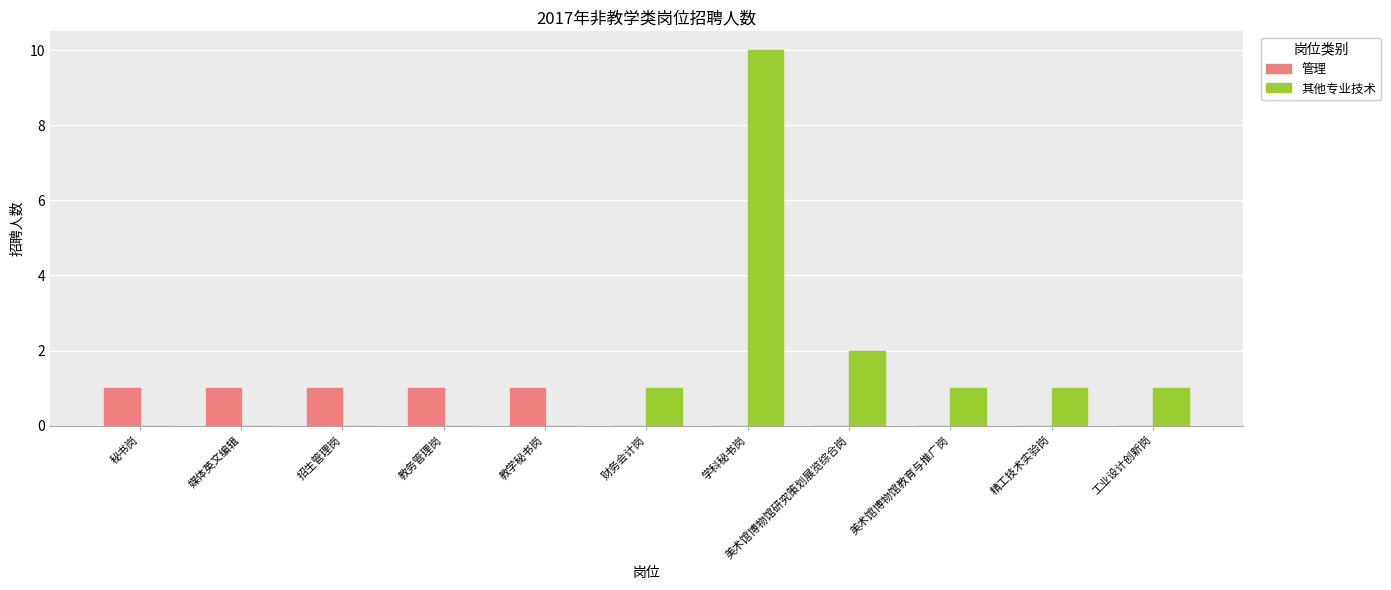

Are the bars horizontal?

No